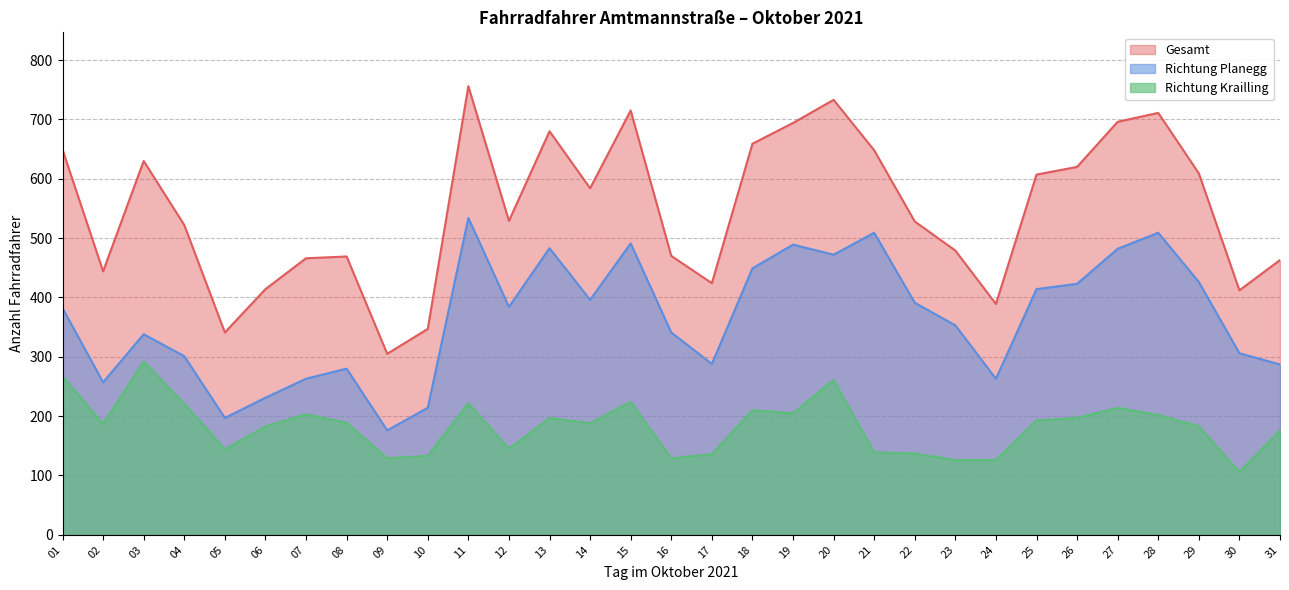

The value of Richtung Planegg at 25 is 414. True or false?

True